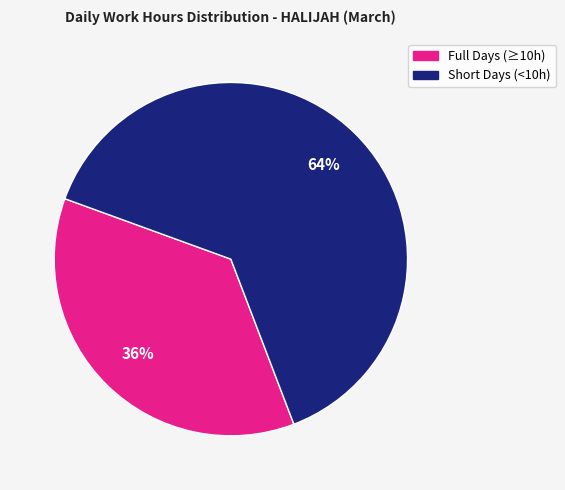

Does any single category account for the majority?

Yes